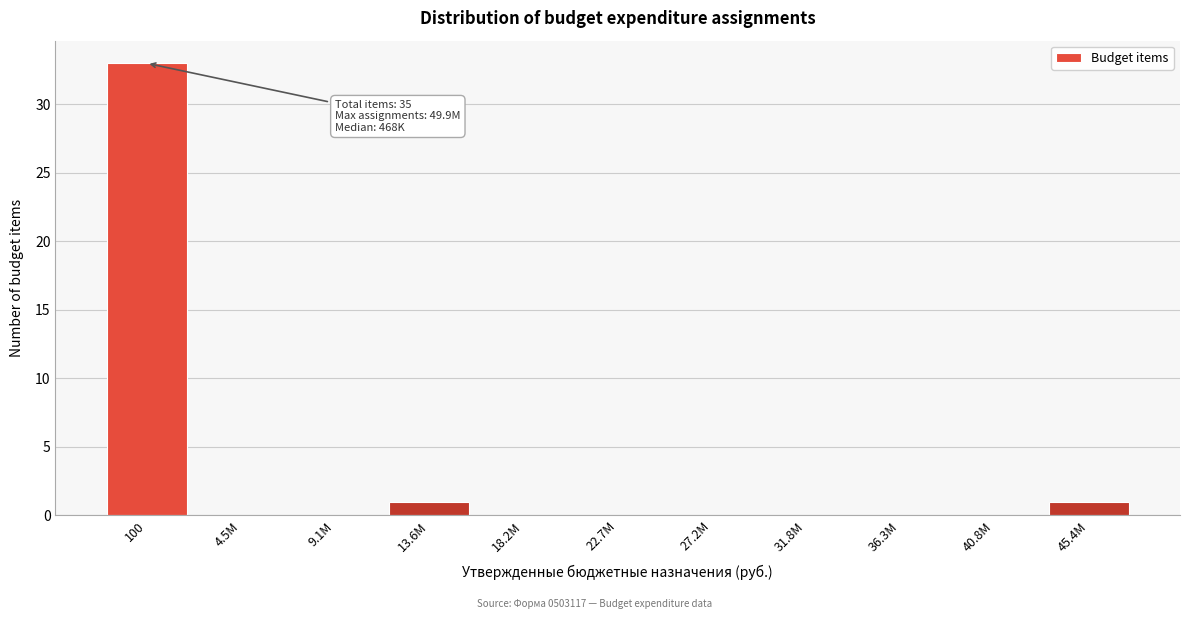

Reading left to right, transcribe all the data shown in this chart.

100=33	4.5M=0	9.1M=0	13.6M=1	18.2M=0	22.7M=0	27.2M=0	31.8M=0	36.3M=0	40.8M=0	45.4M=1